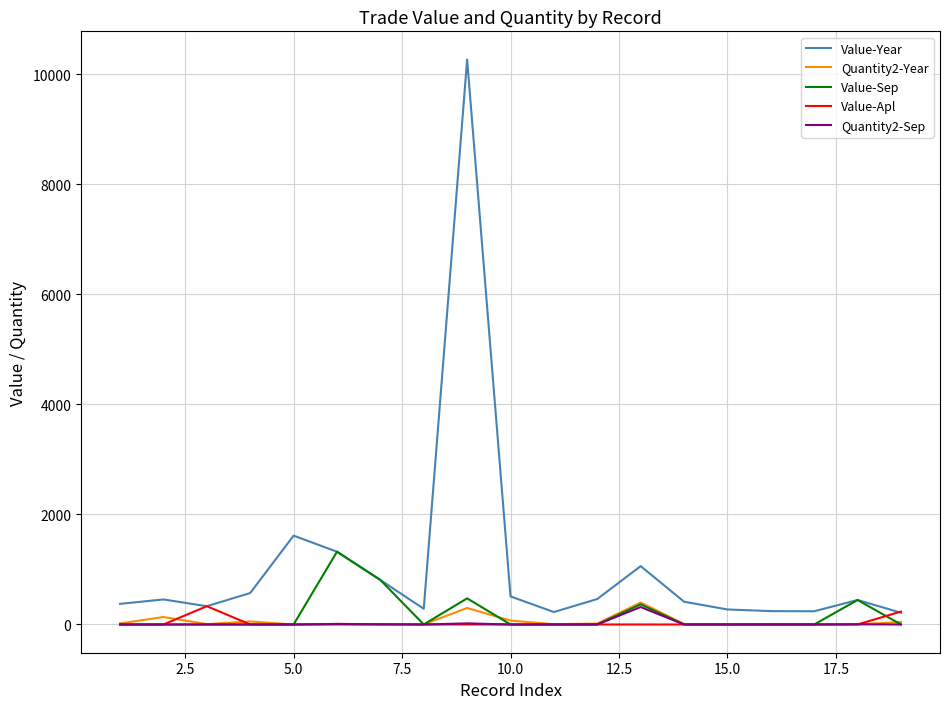

Which series has the largest range (max minus min)?

Value-Year